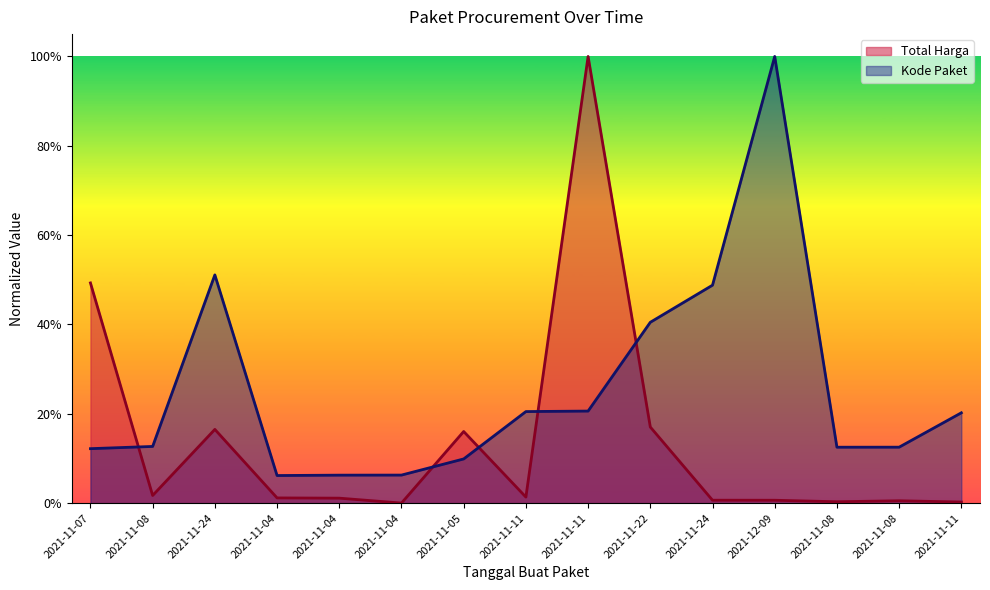

Reading right to left, extract all data points from this chart.

Total Harga: 0.0	0.0	0.0	0.0	0.0	0.2	1.0	0.0	0.2	0.0	0.0	0.0	0.2	0.0	0.5
Kode Paket: 0.2	0.1	0.1	1.0	0.5	0.4	0.2	0.2	0.1	0.1	0.1	0.1	0.5	0.1	0.1